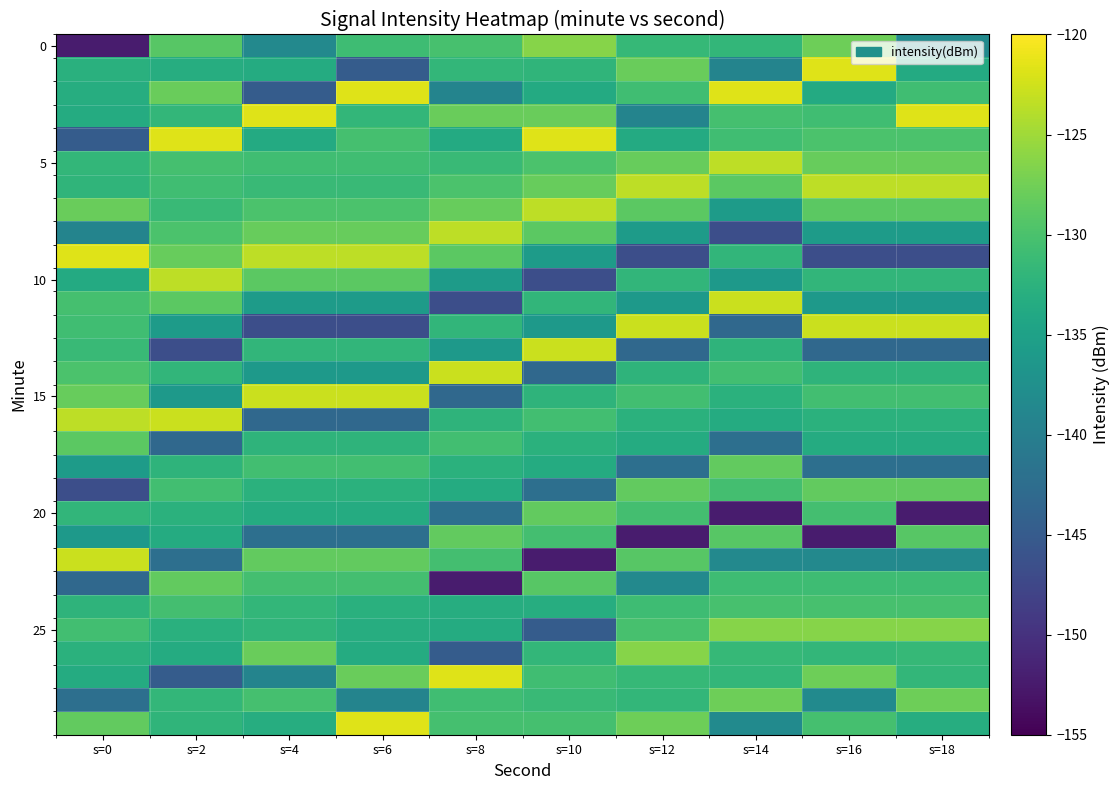

How many series are shown in this chart?

30